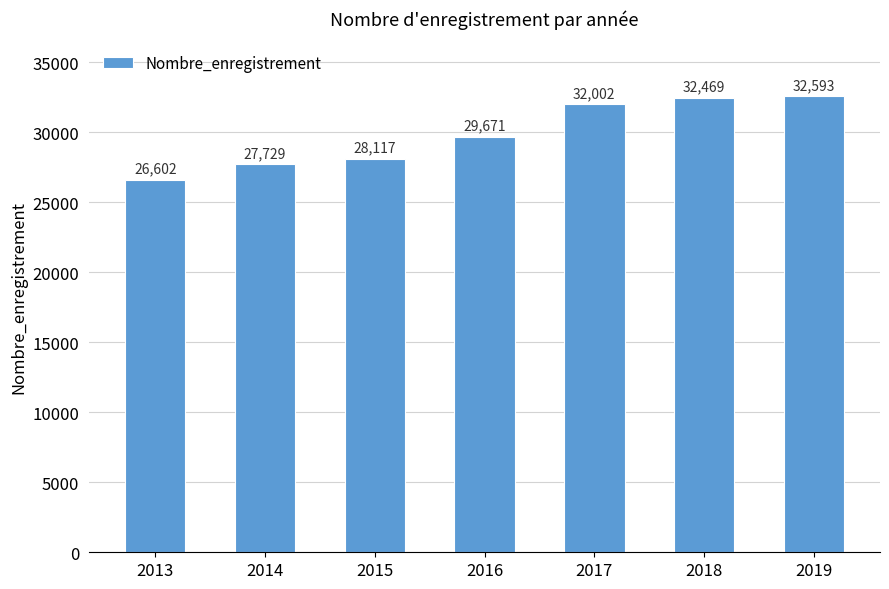

What is the ratio of the value at 2015 to the value at 2019?

0.9